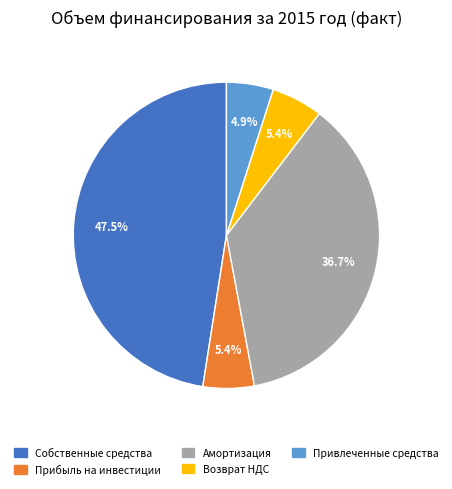

Which category has the biggest portion of the pie?

Собственные средства